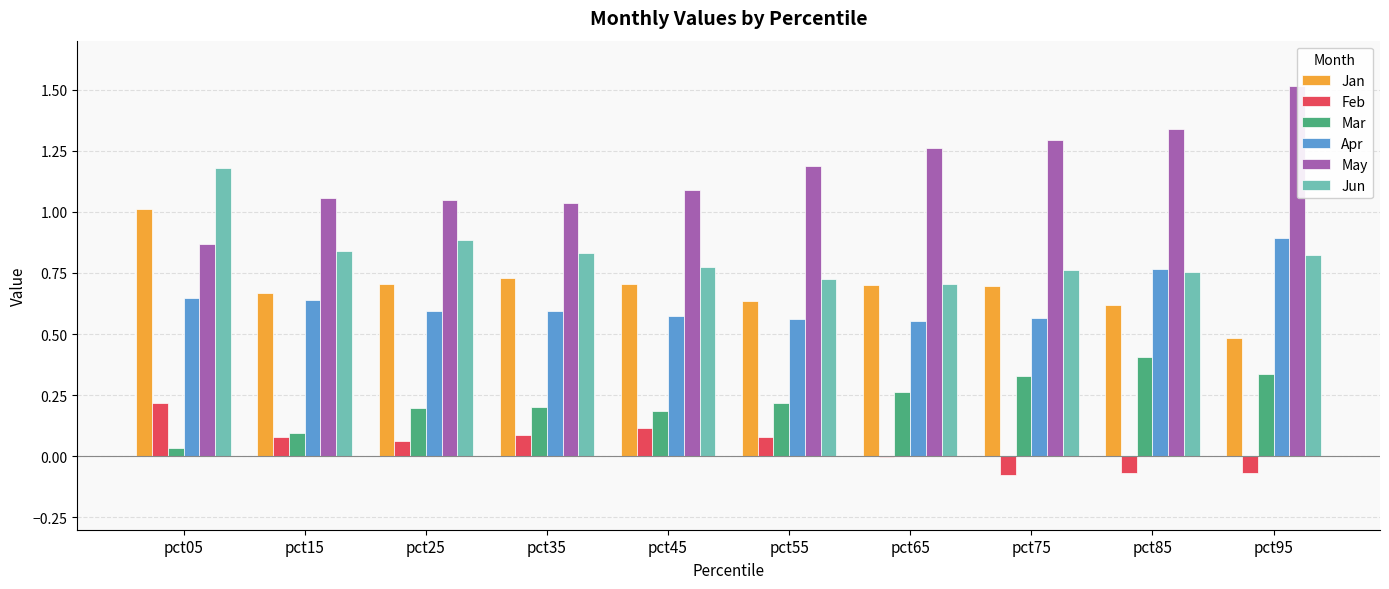

Is it true that Feb equals 0.2 at pct05?

True